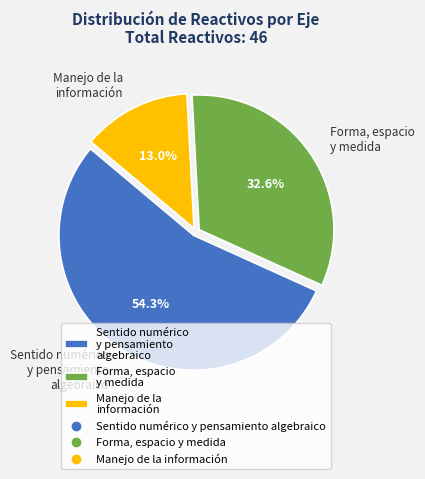

Which slice is the largest?

Sentido numérico y pensamiento algebraico